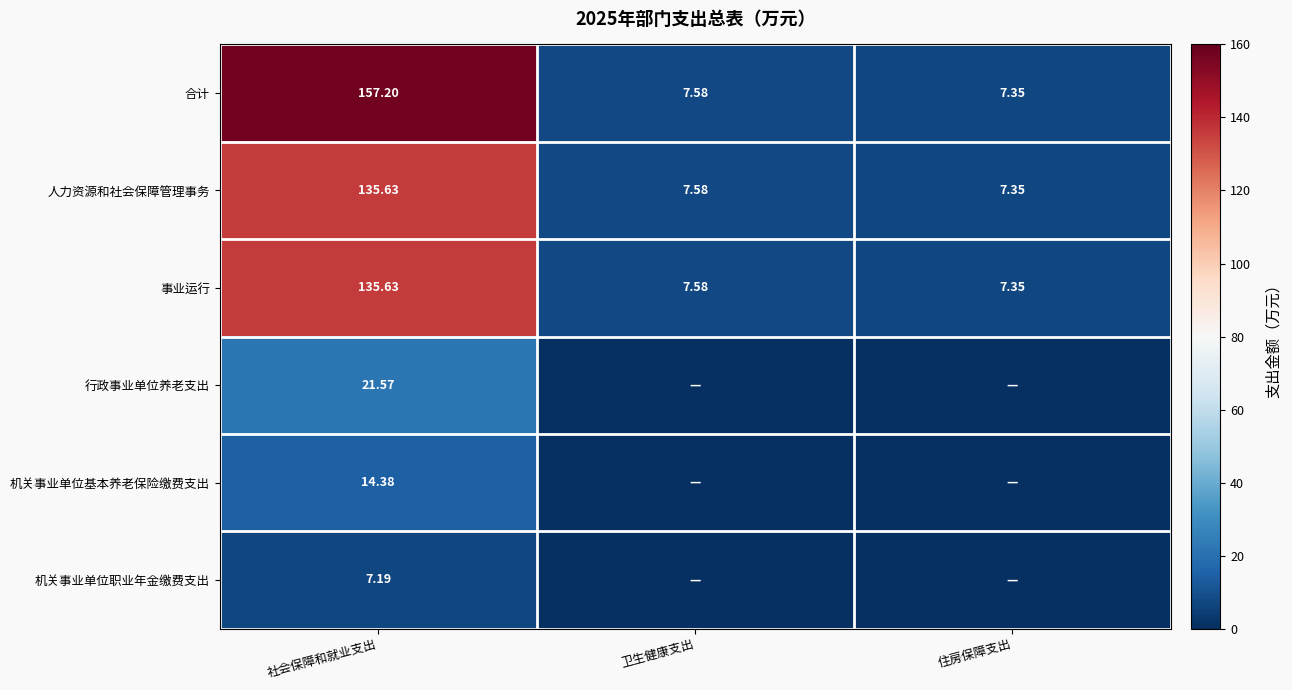

Is the value of 人力资源和社会保障管理事务 at 社会保障和就业支出 greater than the value of 机关事业单位基本养老保险缴费支出 at 社会保障和就业支出?

Yes